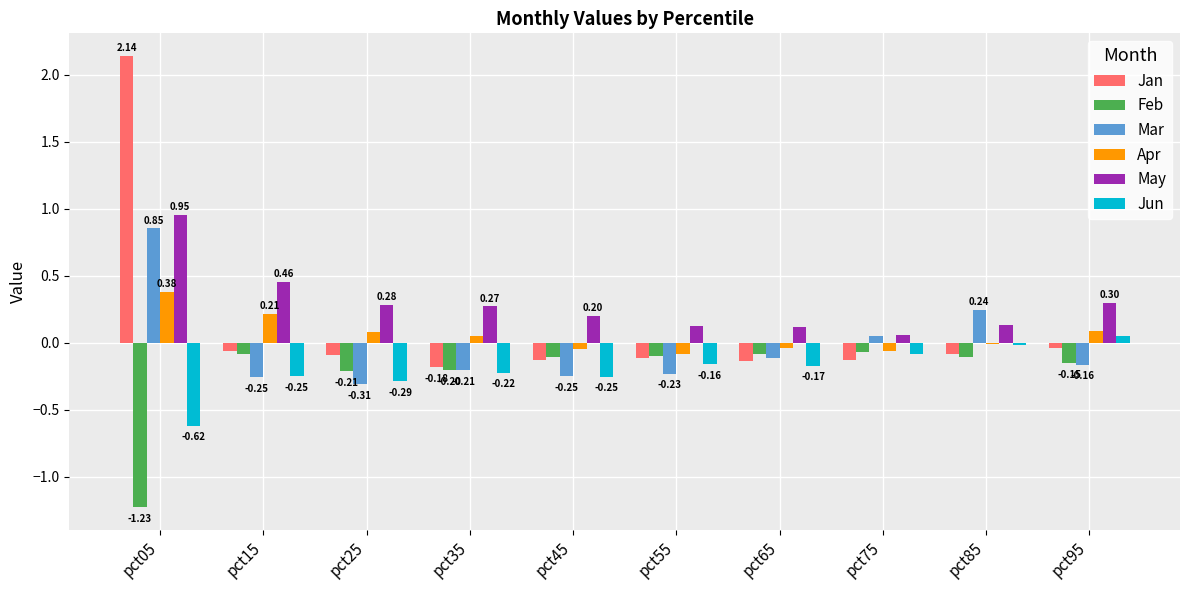

Which series has the largest total across all categories?

May